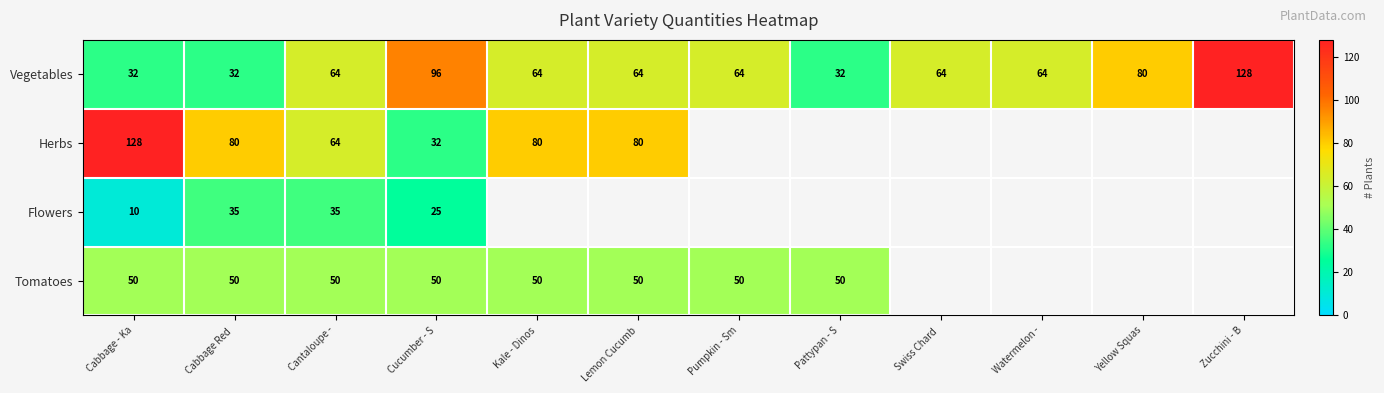

How many Vegetables values are between 64 and 80?

7